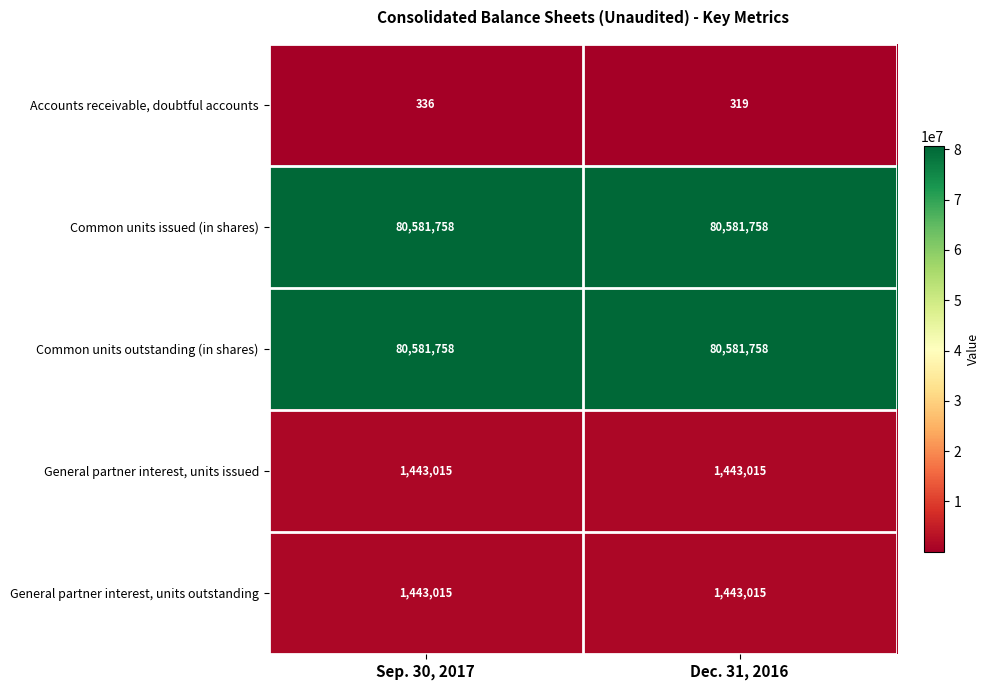

What is the difference between the maximum and minimum values in the Accounts receivable, doubtful accounts series?

17